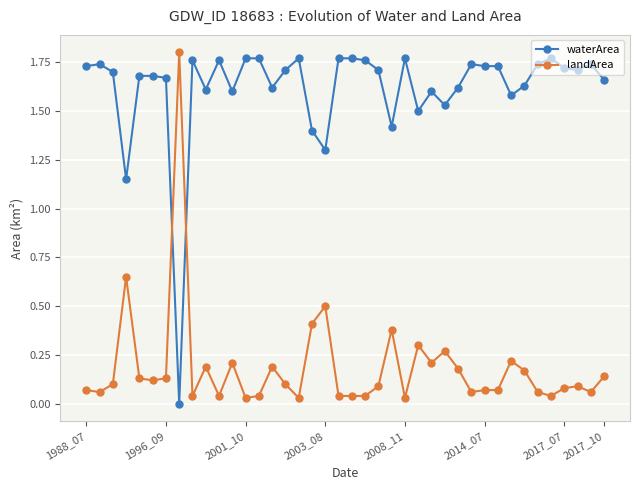

Which series ends up on top after the final intersection of waterArea and landArea?

waterArea